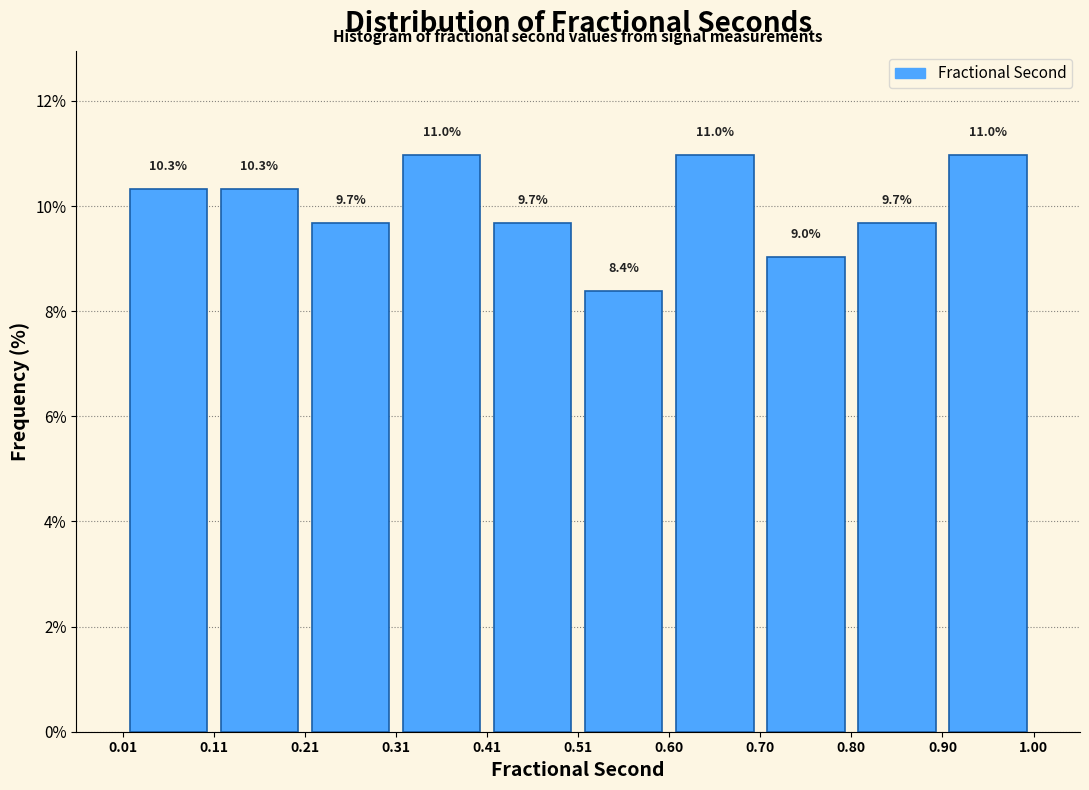

What is the height of the bar covering 0.60 to 0.70 on the x-axis?

11.0